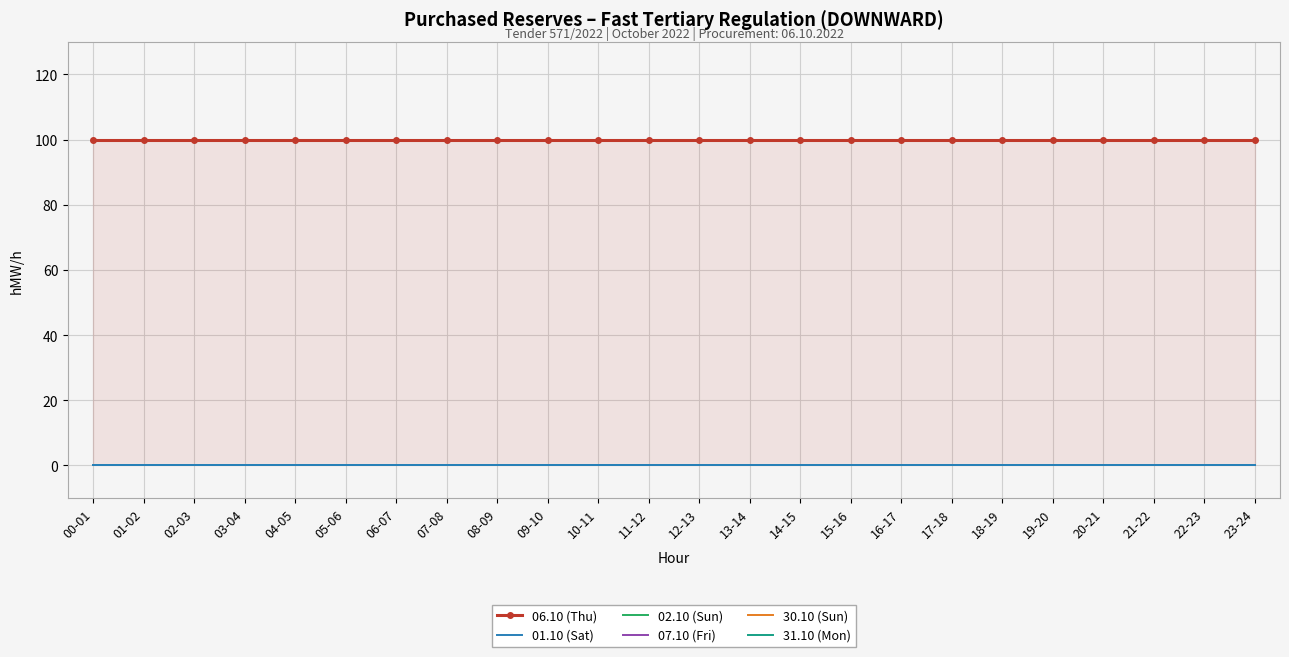

Between 06-07 and 14-15, which series saw the biggest shift?

06.10 (Thu)